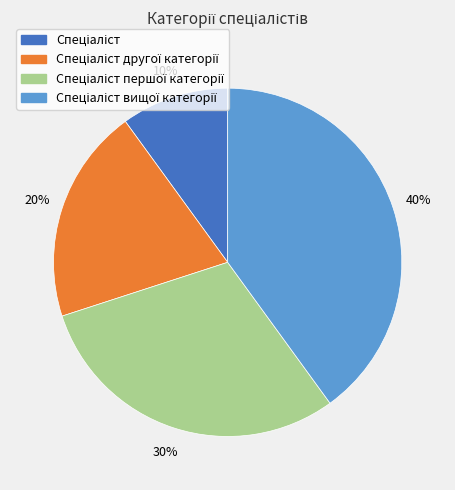

Is there any slice that represents more than half of the pie?

No